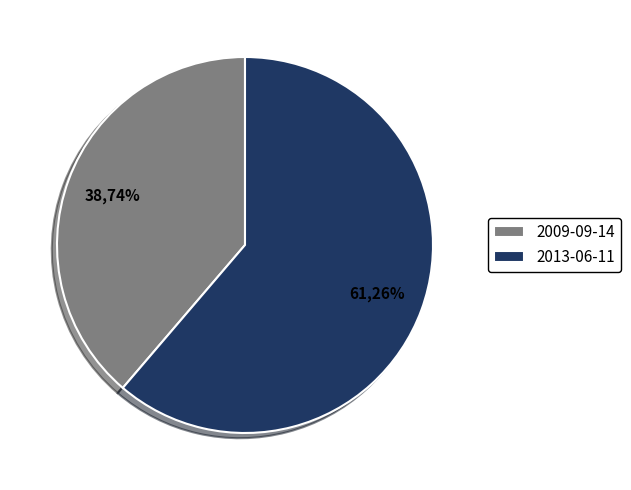

To the nearest percent, what is the difference between the 2013-06-11 and 2009-09-14 slice percentages?

23%